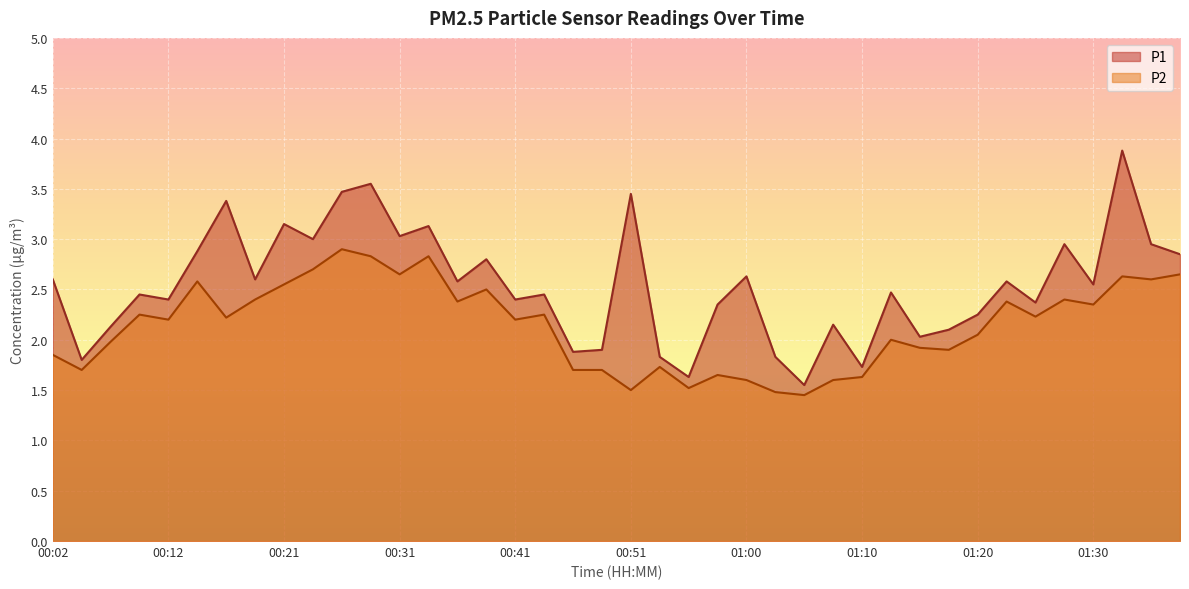

List the series in order of their overall mean, lowest first.

P2, P1